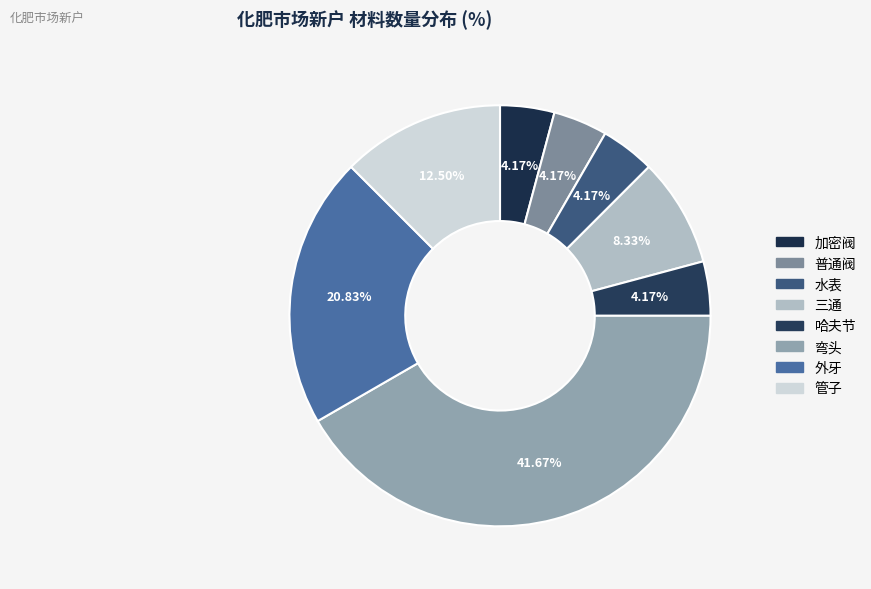

To the nearest percent, what percentage of the pie is 三通?

8%